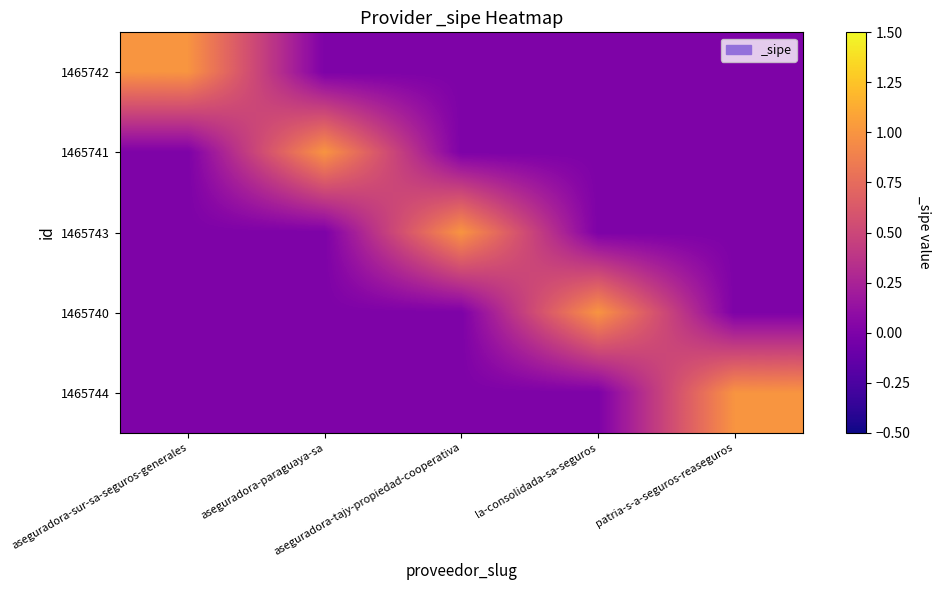

Rank the series by their maximum value, from highest to lowest.

1465742, 1465741, 1465743, 1465740, 1465744